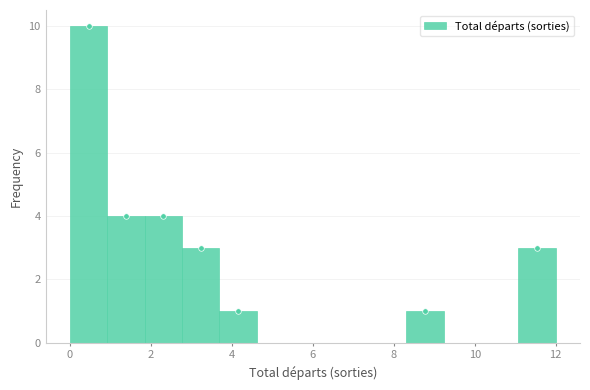

Reading left to right, list every bar in this chart as the range it spans on the x-axis followed by its height. Neither the bar edges nor the heights are printed on the chart, so give them approximately, as read against the axes.

0.0 to 1.0: 10
1.0 to 1.8: 4
1.8 to 2.8: 4
2.8 to 3.6: 3
3.6 to 4.6: 1
4.6 to 5.6: 0
5.6 to 6.4: 0
6.4 to 7.4: 0
7.4 to 8.4: 0
8.4 to 9.2: 1
9.2 to 10.2: 0
10.2 to 11.0: 0
11.0 to 12.0: 3